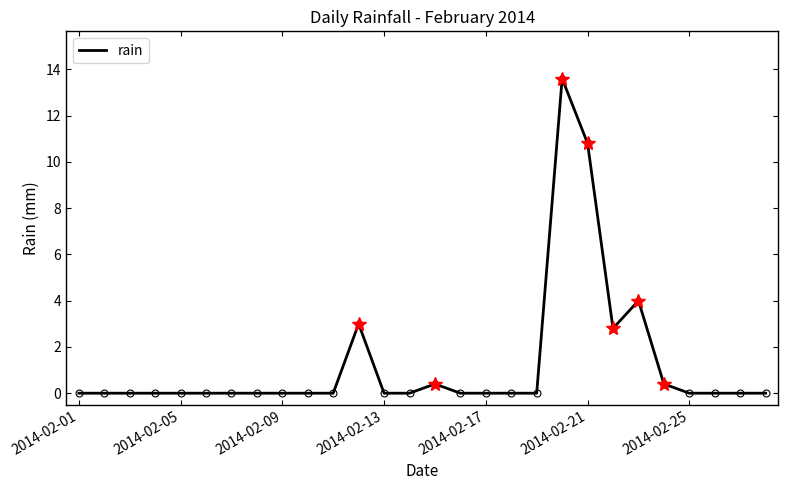

True or false: rain has a value of 4.6 at 2014-02-01.

False